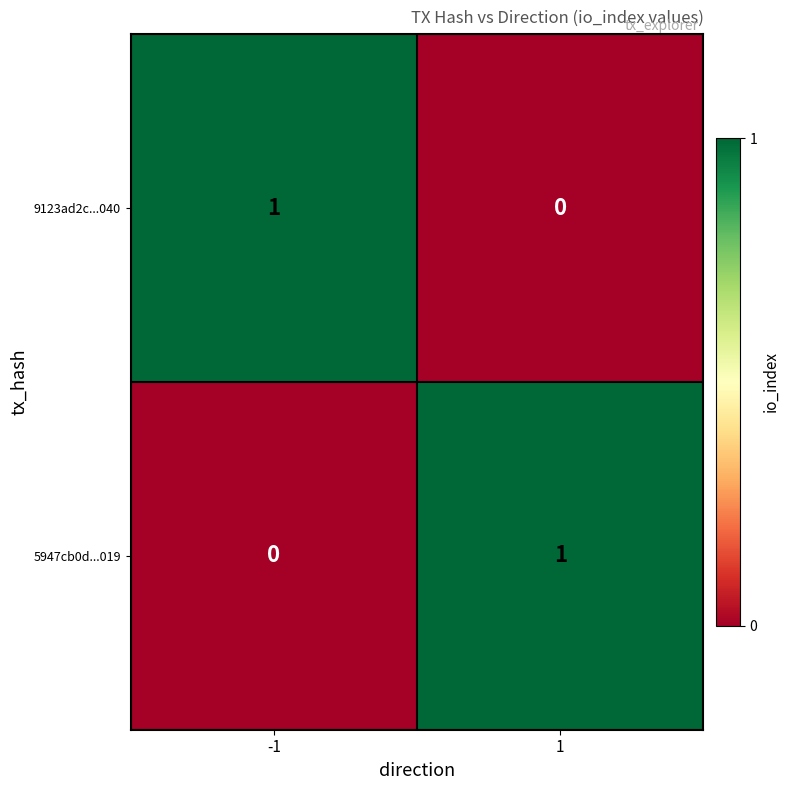

Reading left to right, what are all the values shown in this chart?

9123ad2c...040: 1	0
5947cb0d...019: 0	1